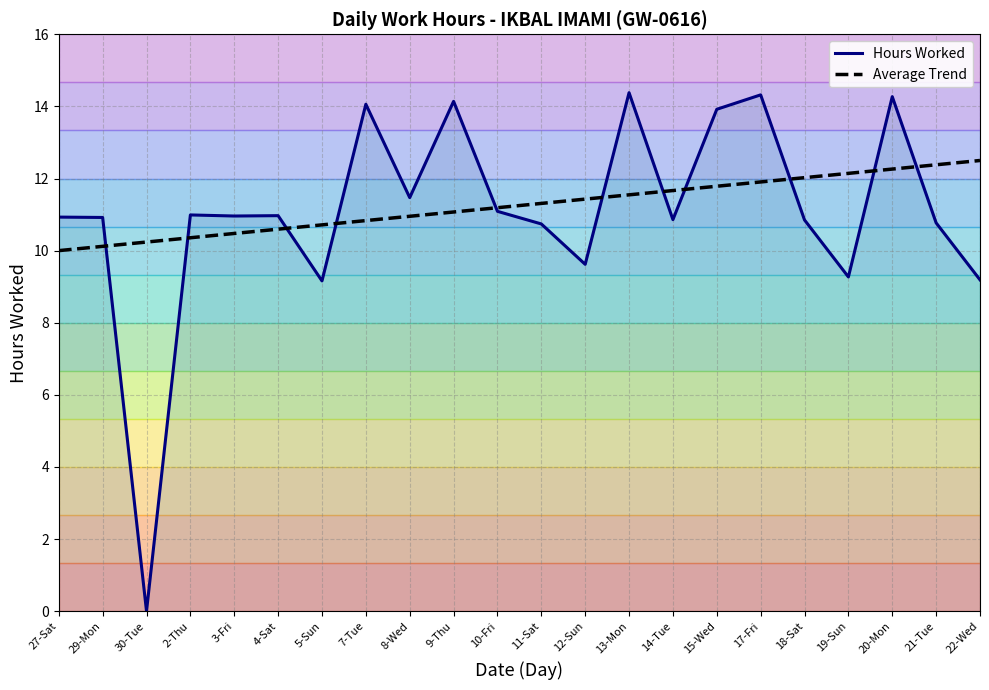

Is the value of Hours Worked at 22-Wed greater than the value of Average Trend at 29-Mon?

No